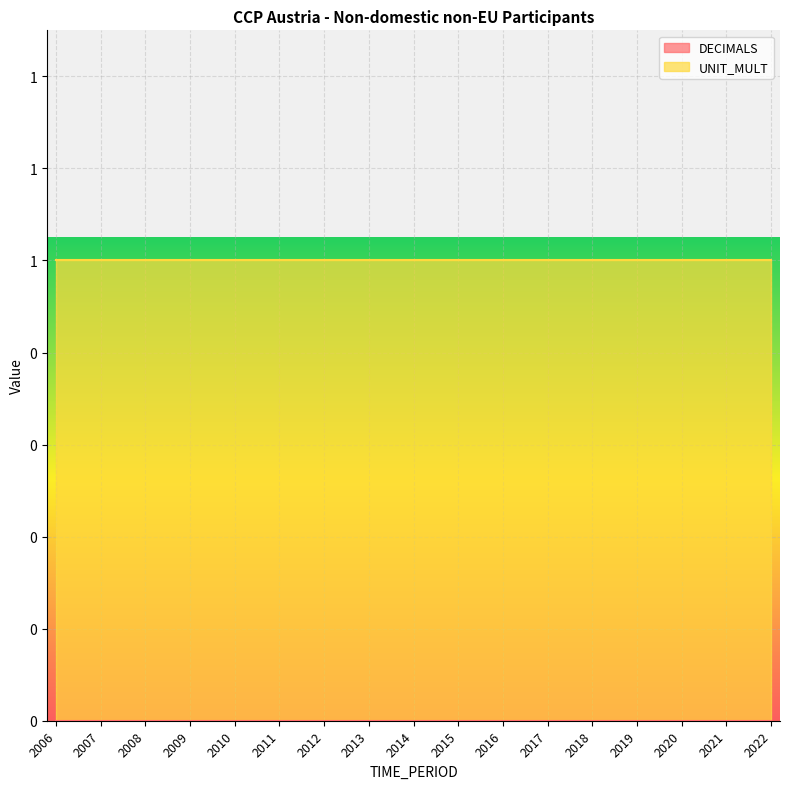

Which has a higher value, 2009 or 2015?

2009